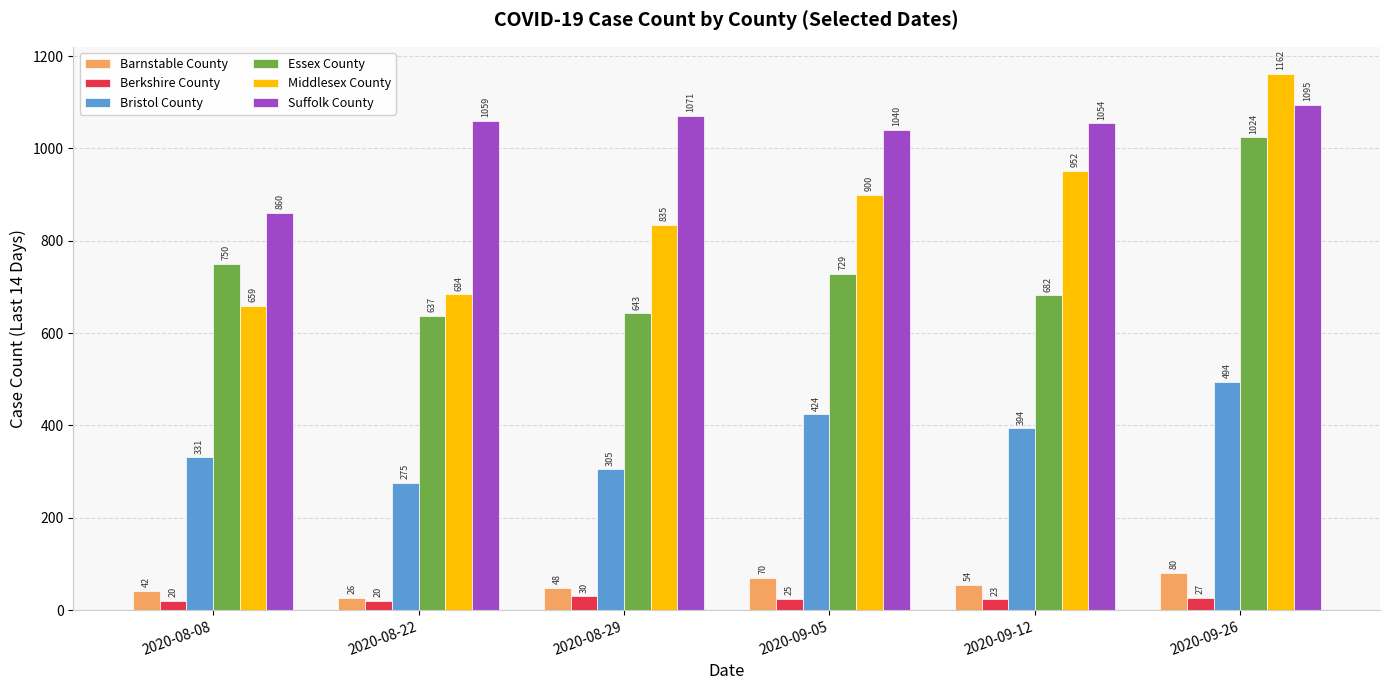

Reading left to right, transcribe all the data shown in this chart.

Barnstable County: 42	26	48	70	54	80
Berkshire County: 20	20	30	25	23	27
Bristol County: 331	275	305	424	394	494
Essex County: 750	637	643	729	682	1024
Middlesex County: 659	684	835	900	952	1162
Suffolk County: 860	1059	1071	1040	1054	1095